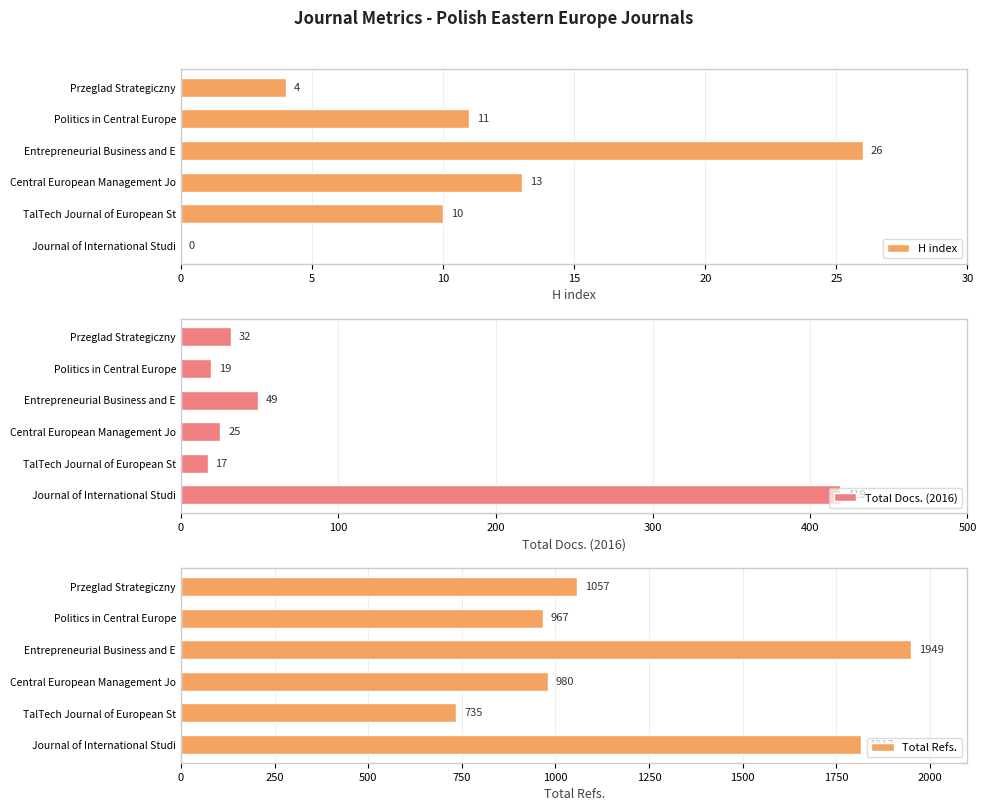

How many series are shown in this chart?

3